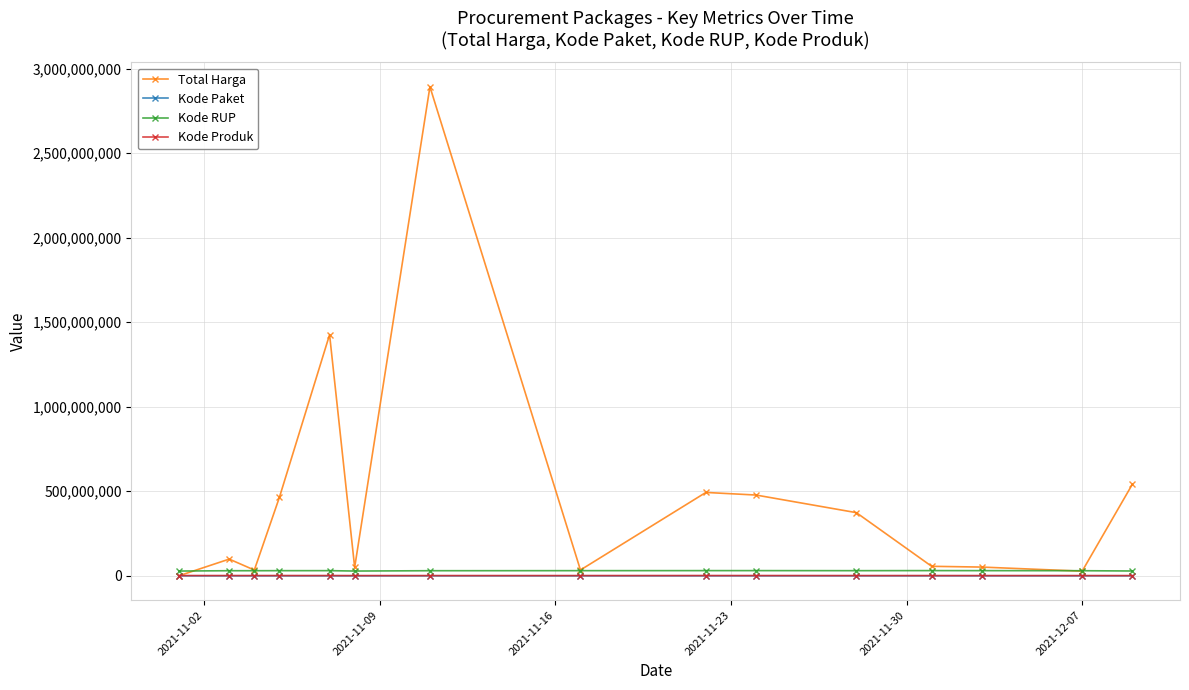

Which series has the largest total across all categories?

Total Harga